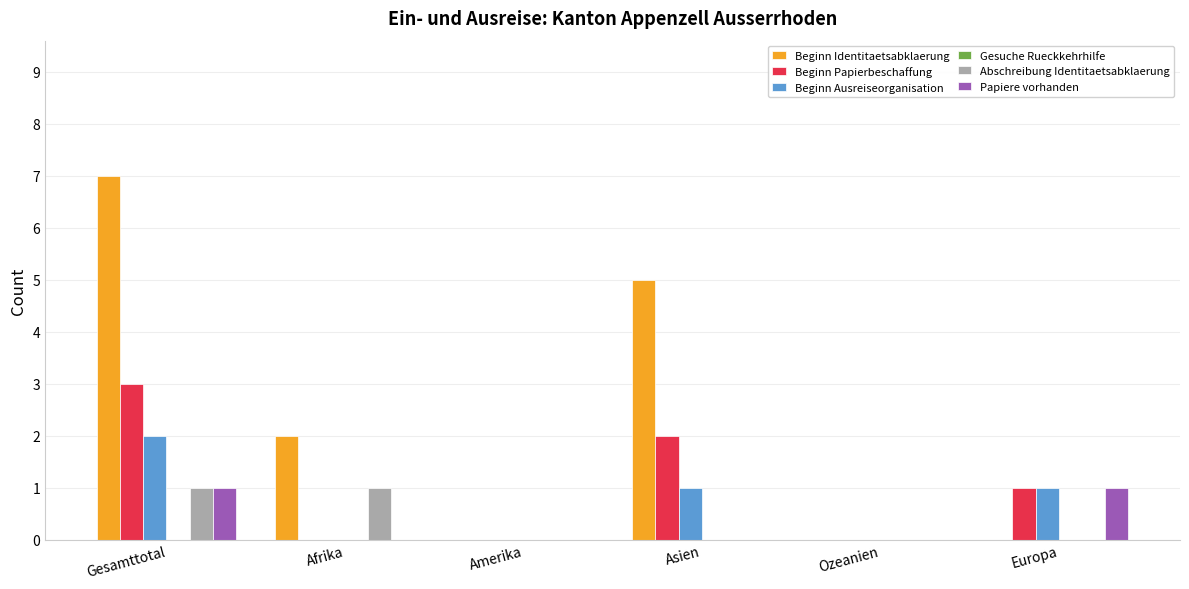

How many groups of bars are there?

6